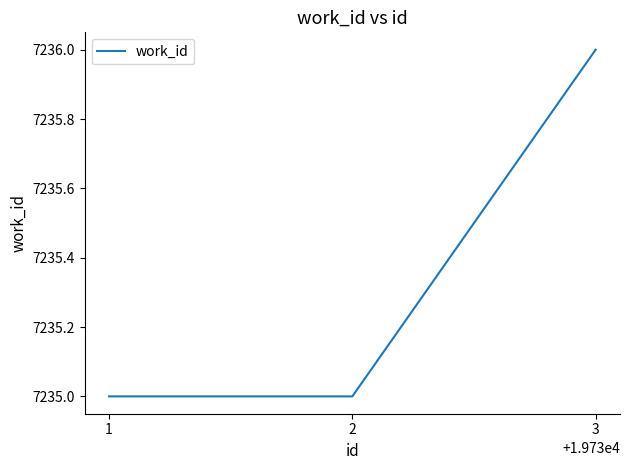

Reading right to left, extract all data points from this chart.

7236	7235	7235